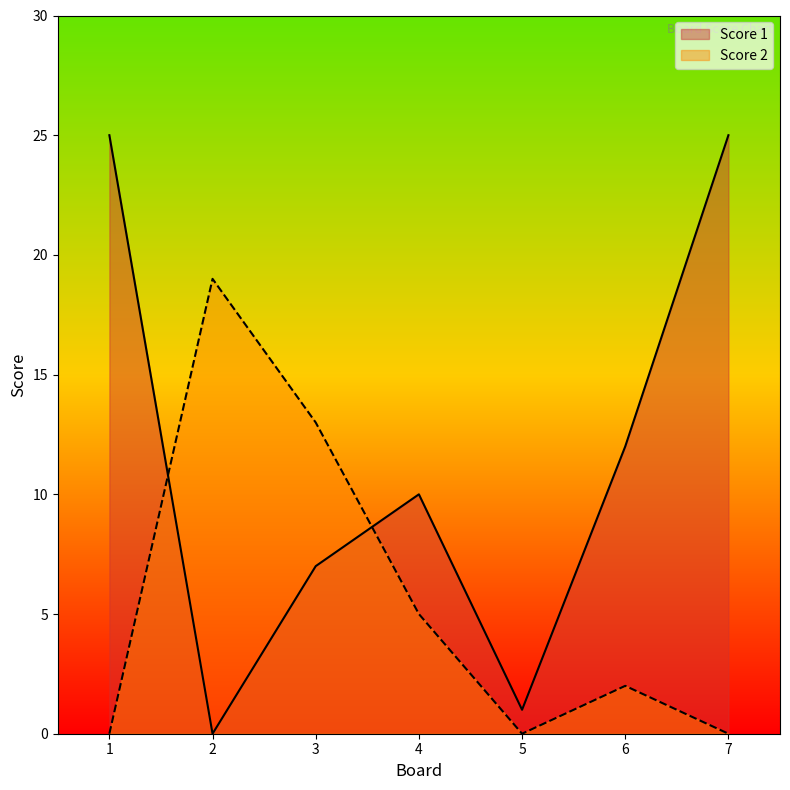

How many values in the Score 2 series are below 2?

3